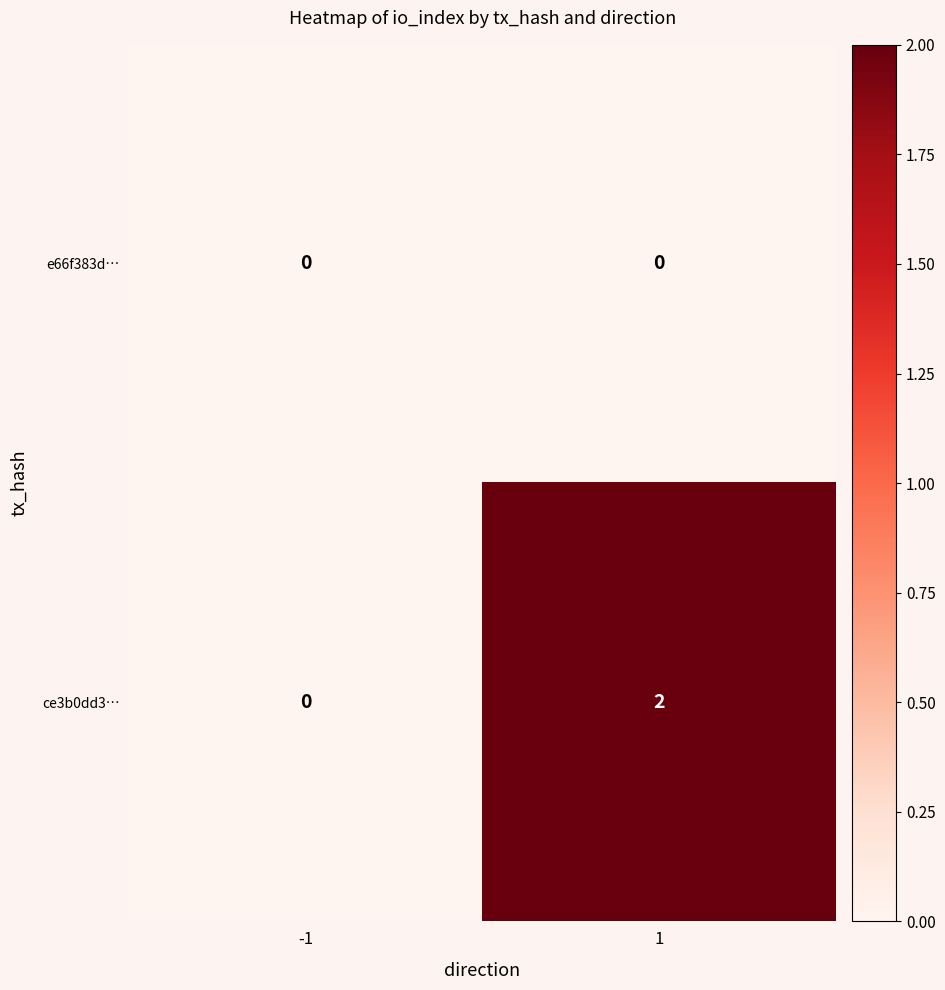

List the series in order of their peak value, lowest first.

e66f383d…, ce3b0dd3…